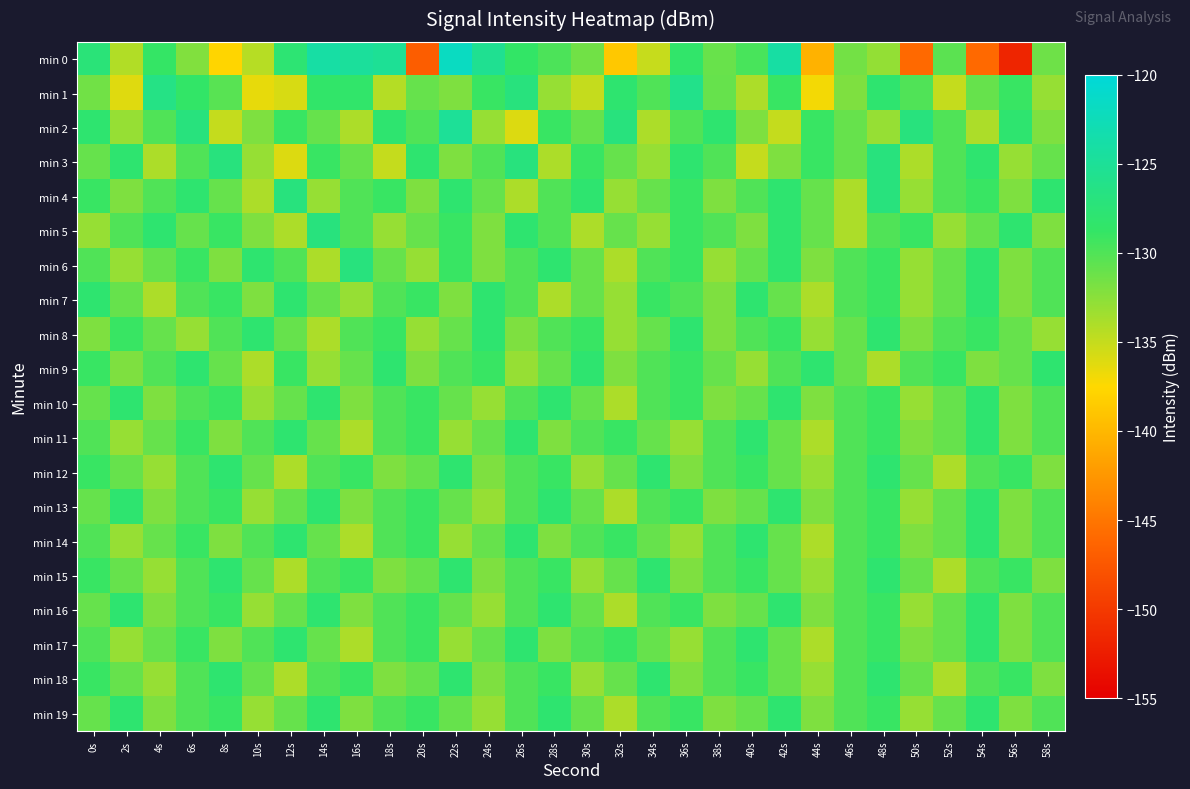

Which label corresponds to the smallest value in the chart?

56s